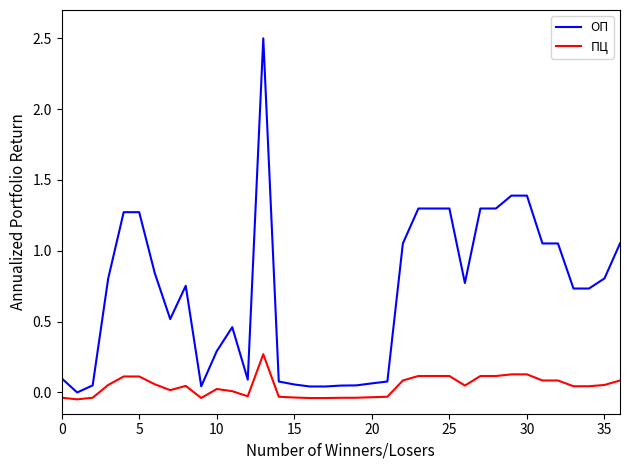

Rank the series by their maximum value, from highest to lowest.

ОП, ПЦ